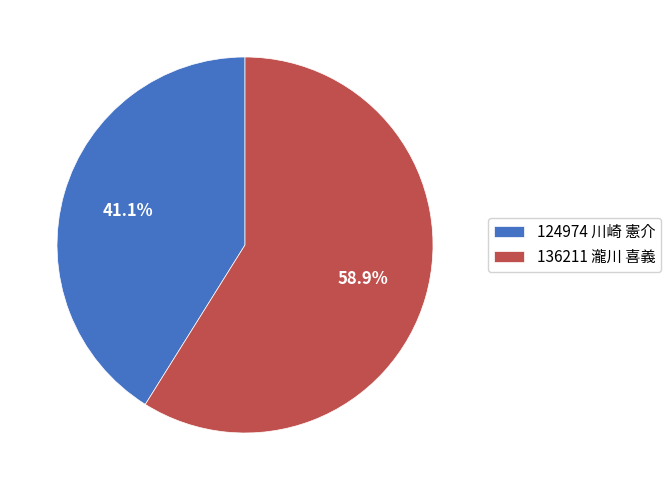

Is it true that 124974 川崎 憲介 is 27% of the pie?

False